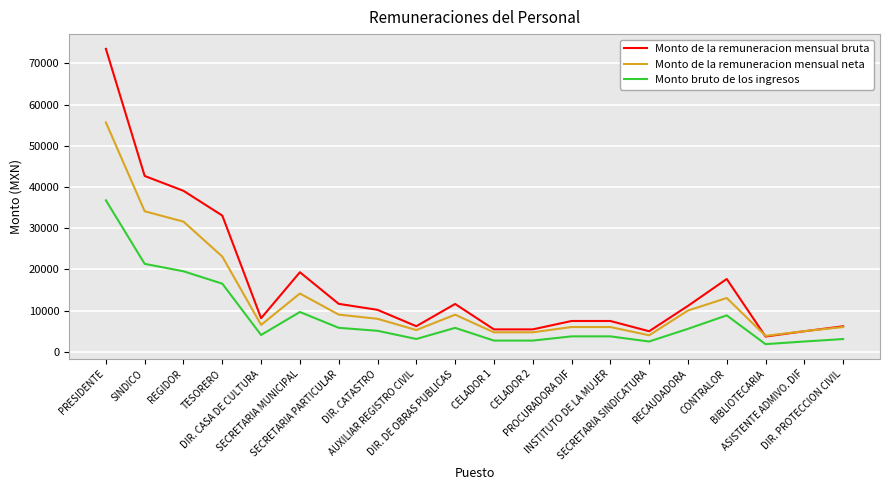

What is the maximum value for Monto de la remuneracion mensual bruta?

73502.9